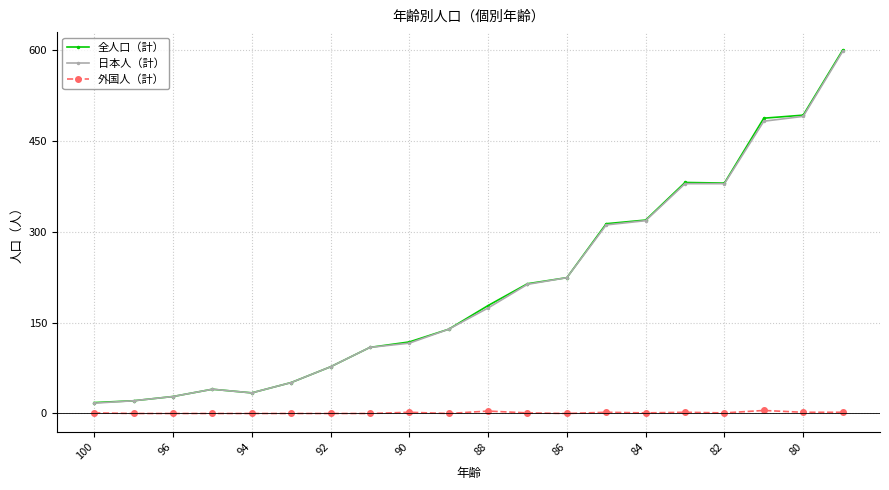

At how many categories does at least one series exceed 543?

1